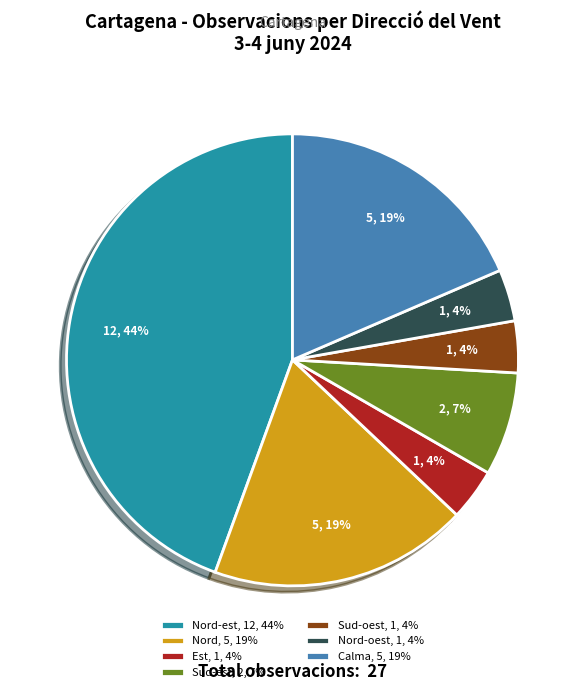

Between Nord, 5, 19% and Sud-est, 2, 7%, which is larger?

Nord, 5, 19%